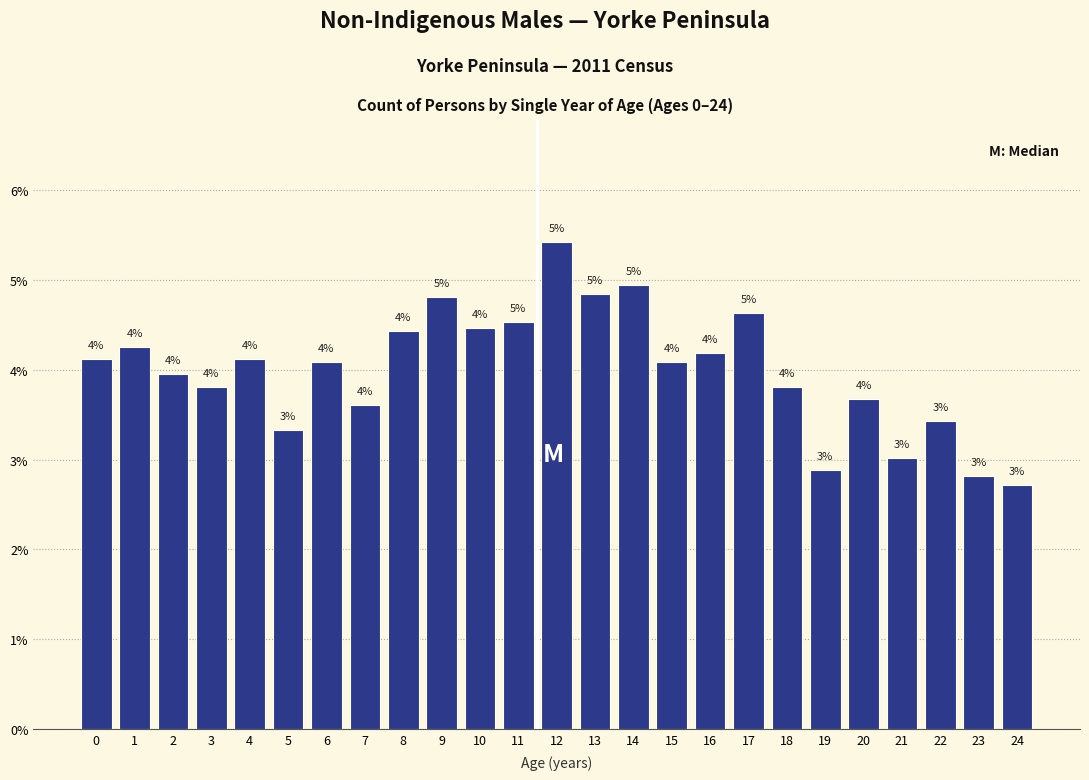

Which has a higher value, 24 or 9?

9